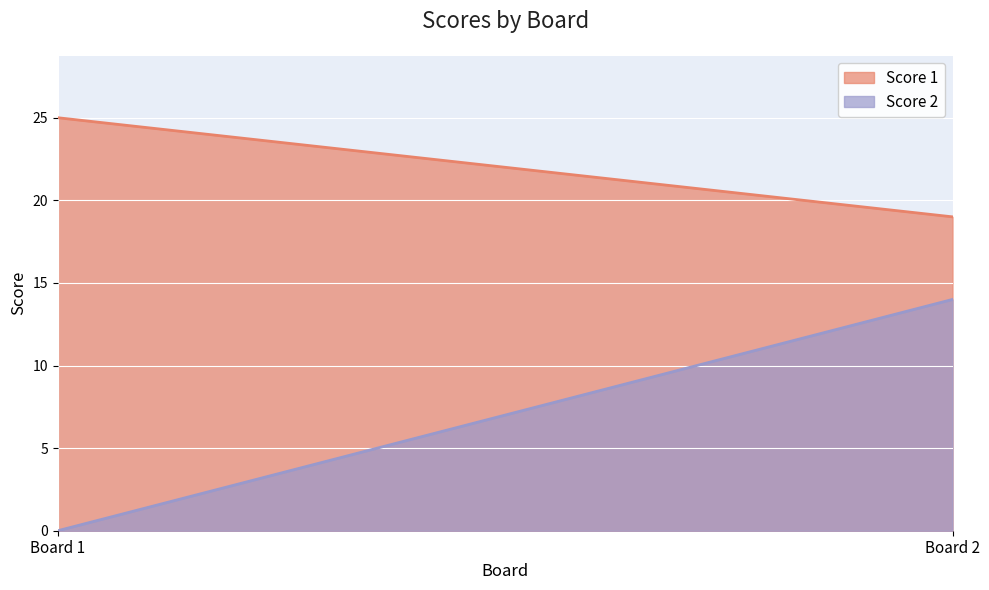

The Score 2 series shows 7 at 2. True or false?

False